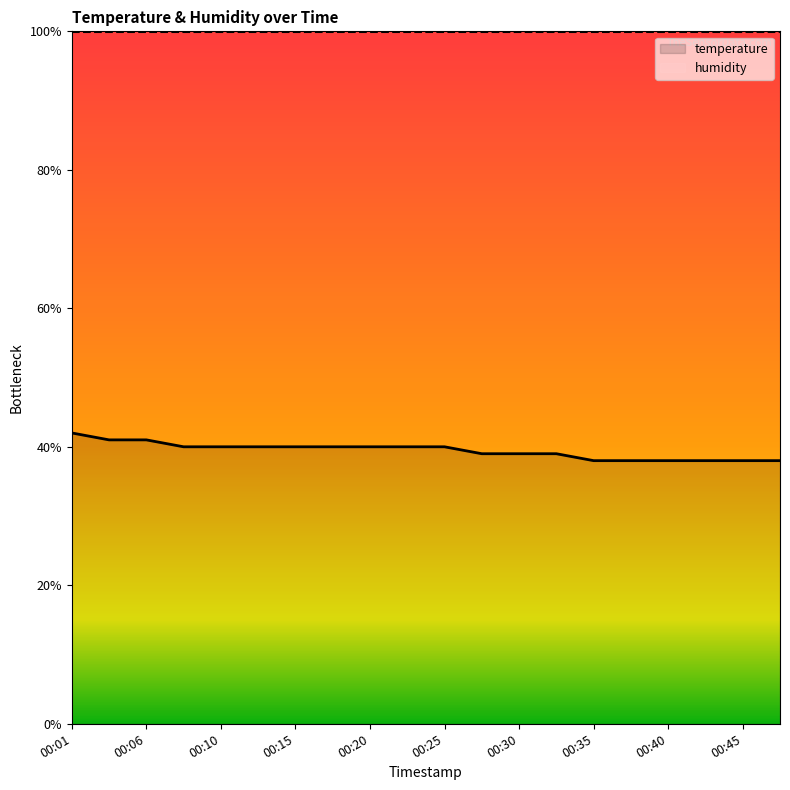

The chart shows a value of 39.0 at 00:30. True or false?

True